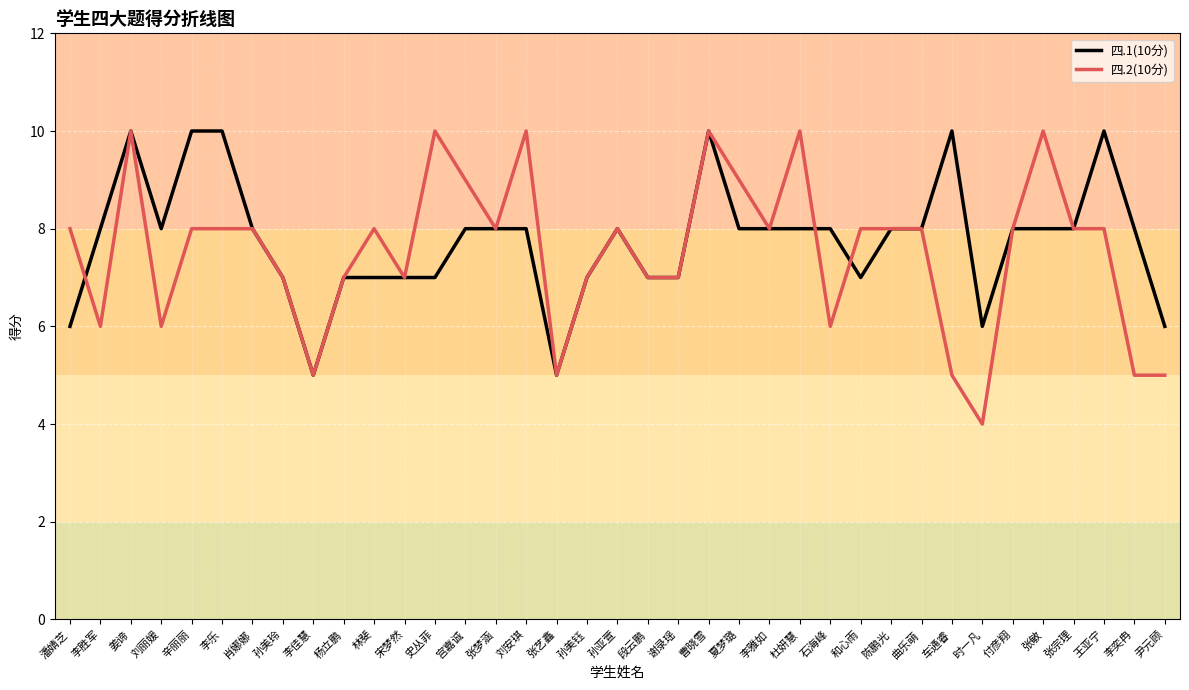

Does the chart display data point markers on the line(s)?

No